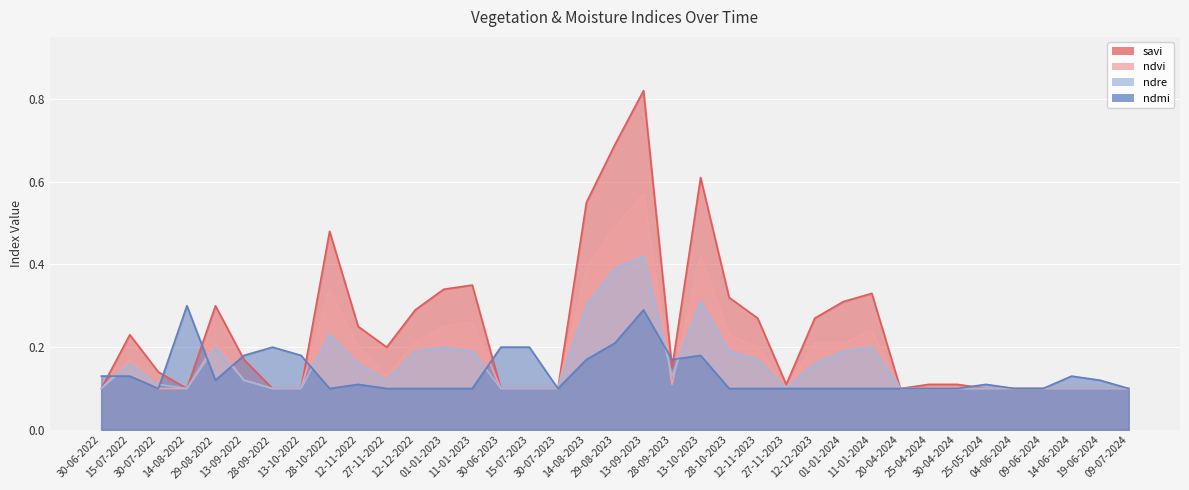

At which category does savi reach its first local valley?

14-08-2022